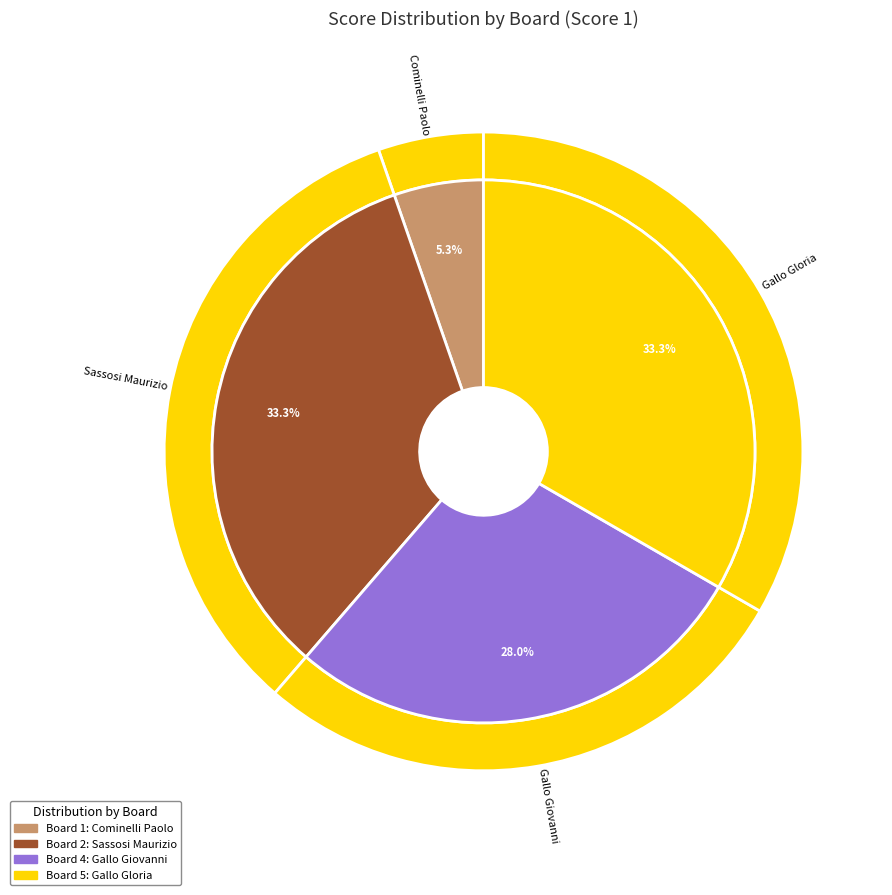

To the nearest percent, what is the combined percentage of Board 5 and Board 4?

61%